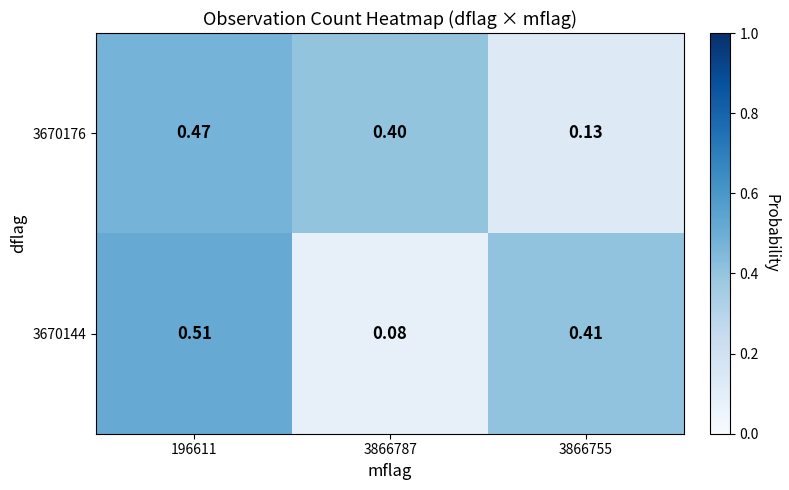

Is the value of 3670144 at 3866755 greater than the value of 3670176 at 3866787?

Yes